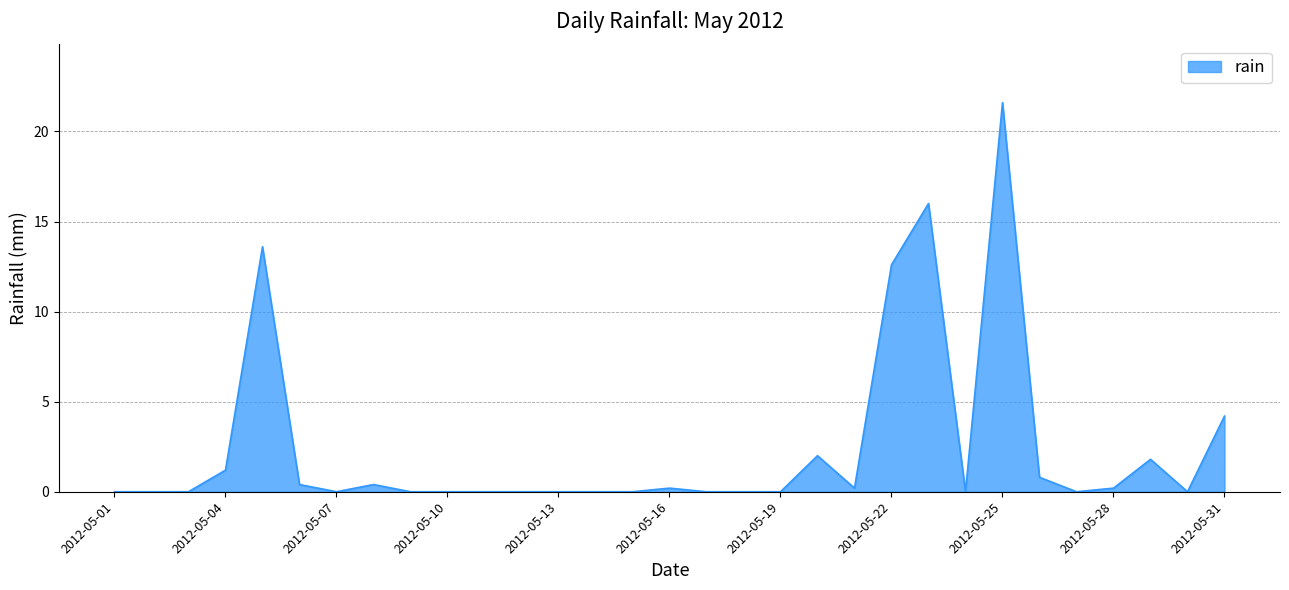

What is the maximum value shown in the chart?

21.6